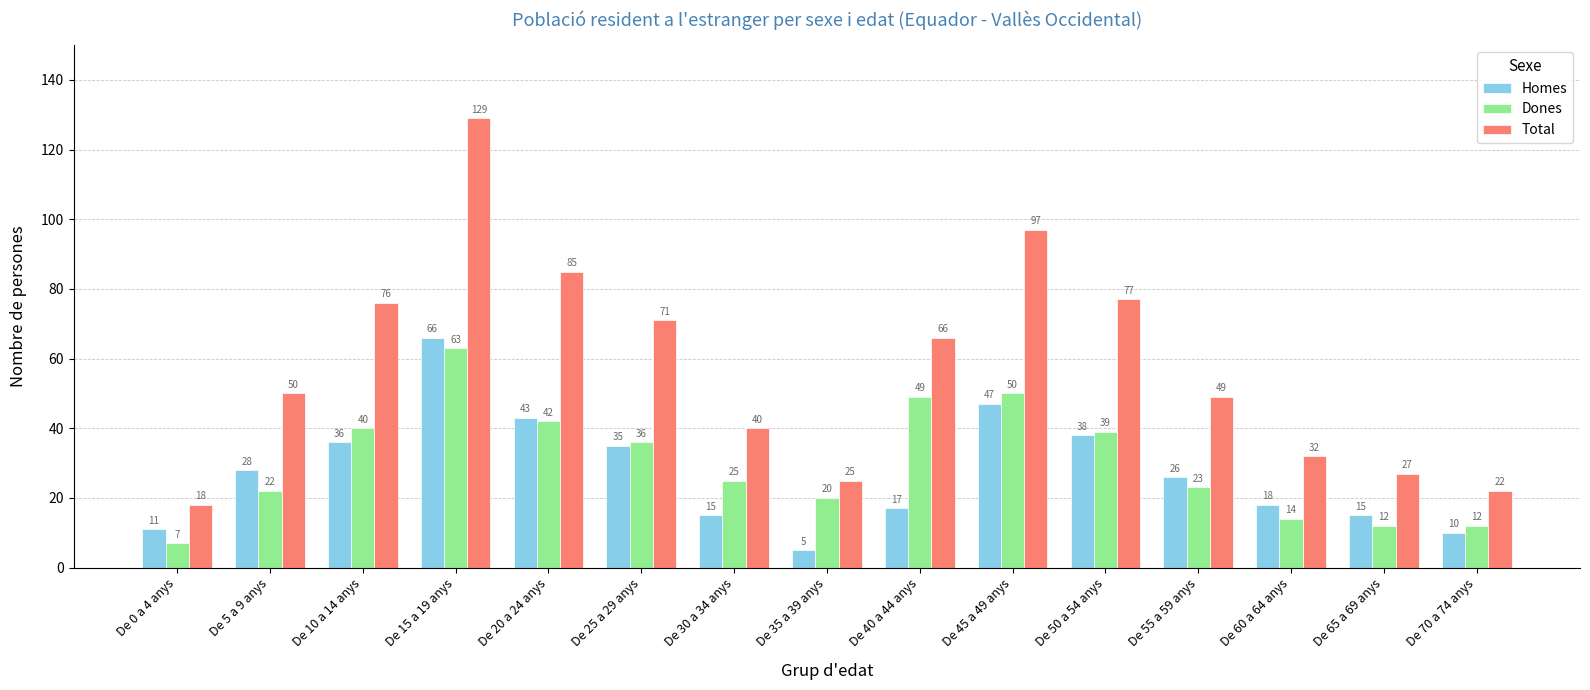

At De 30 a 34 anys, list the series in order from smallest to largest.

Homes, Dones, Total